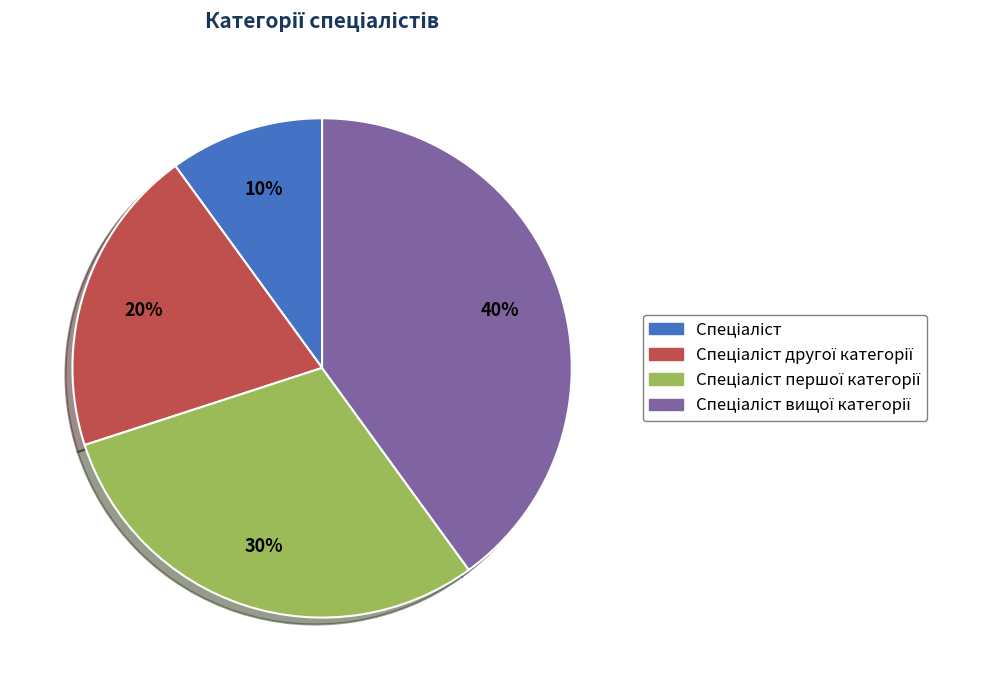

To the nearest percent, what is the difference between the largest and smallest slice percentages?

30%